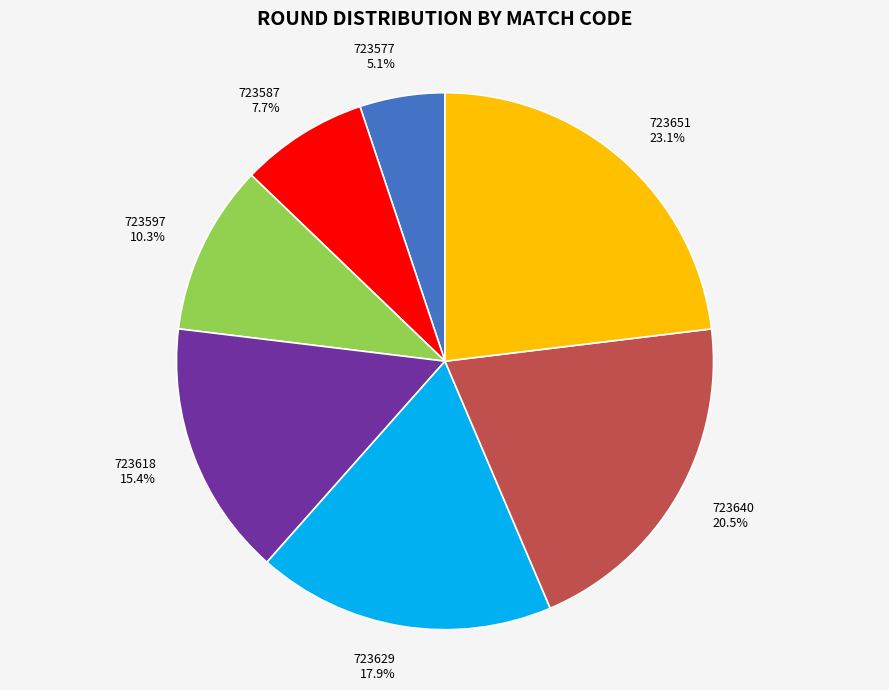

How many segments does this pie chart have?

7